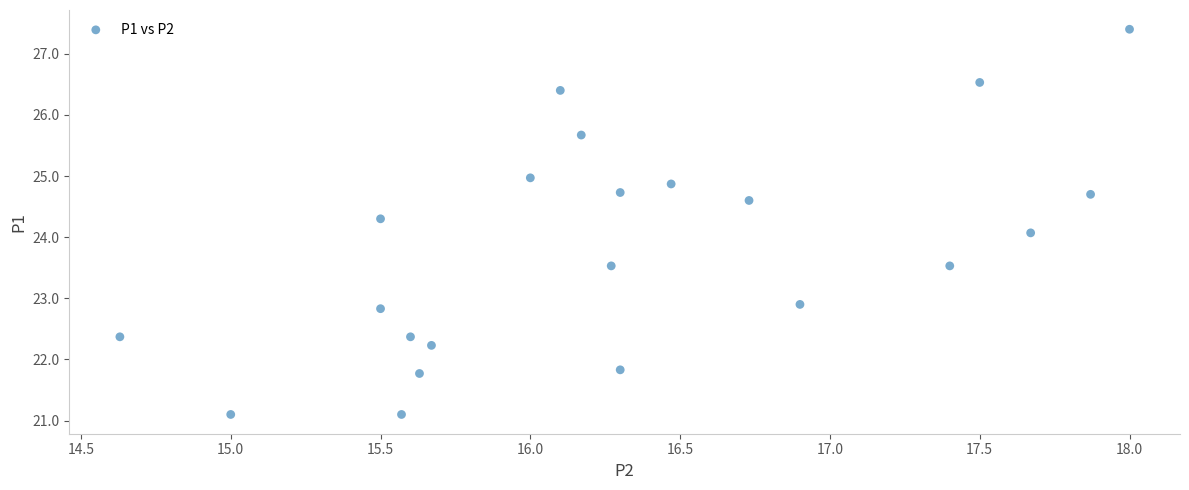

What is the range of Y values (max minus min)?

6.3